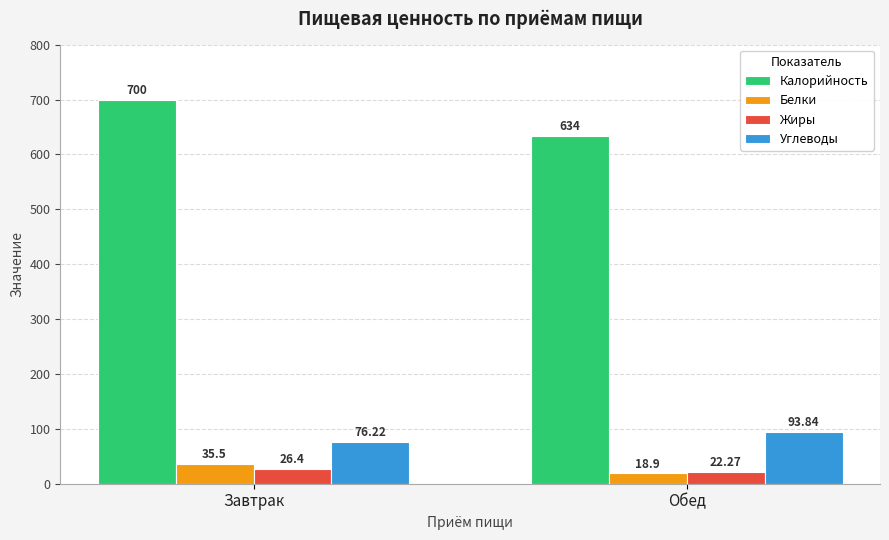

Which label corresponds to the smallest value in the chart?

Обед